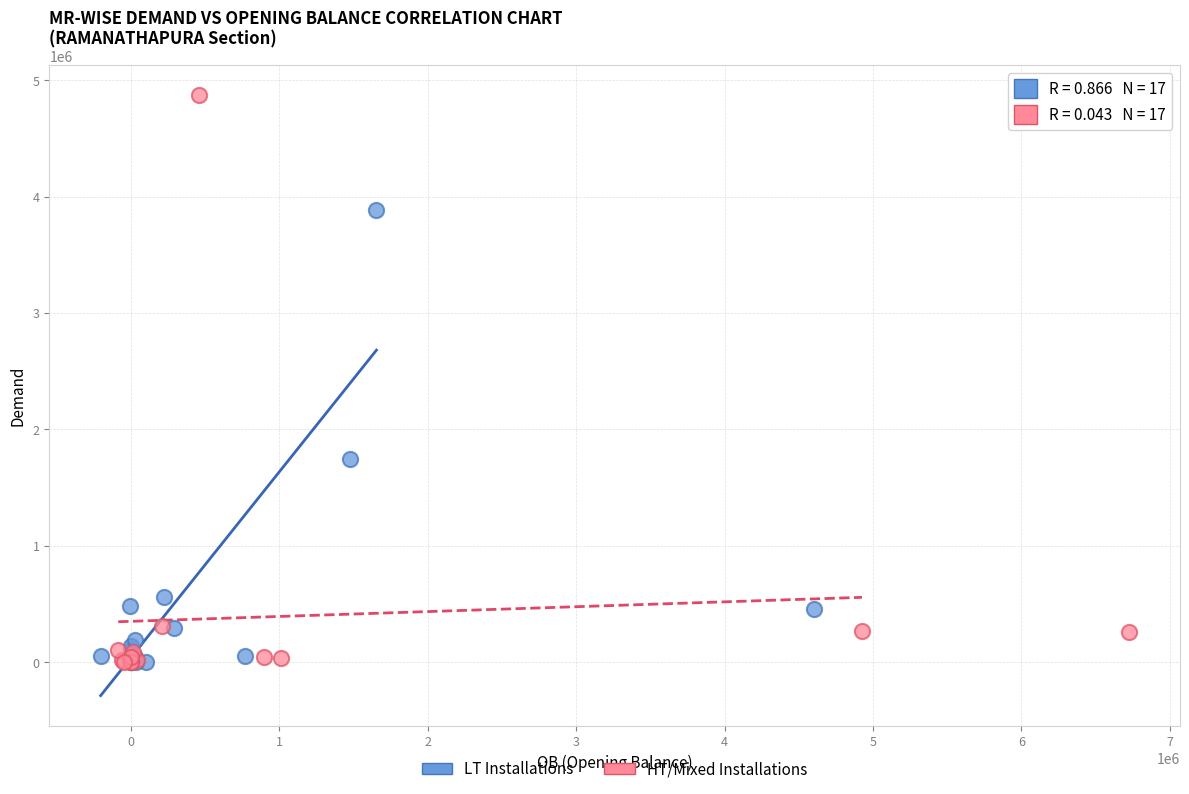

What are all the series names shown in the legend?

LT Installations, HT/Mixed Installations